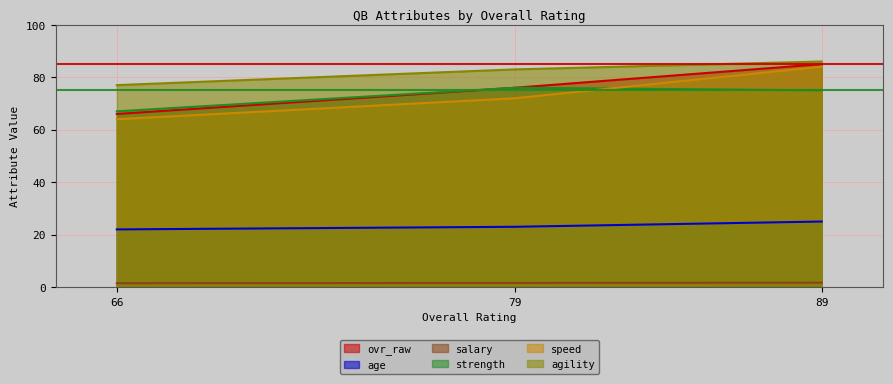

Is the value of speed at 89 greater than the value of salary at 89?

Yes